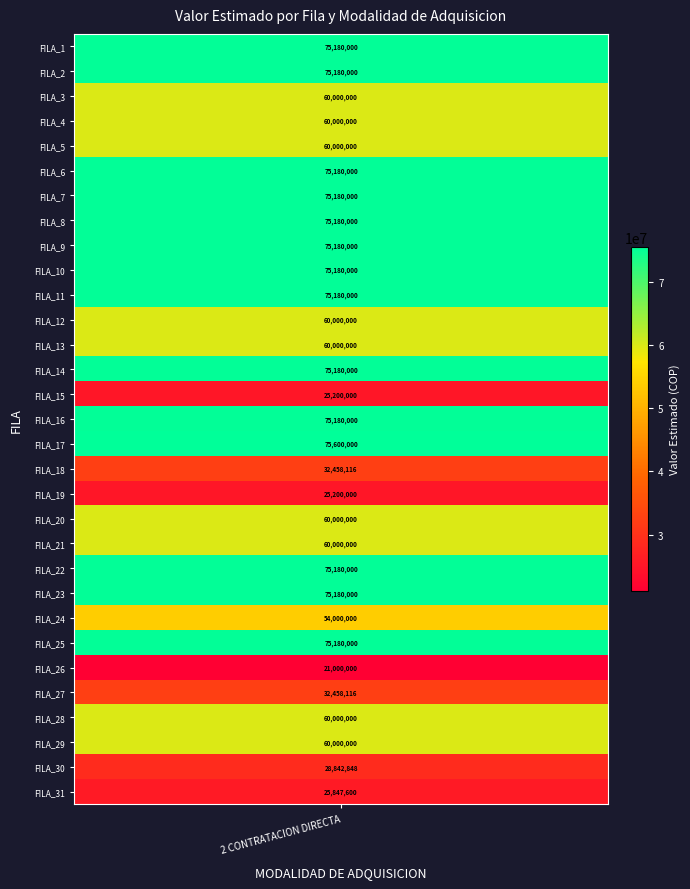

How many data points are above 60000000?

14